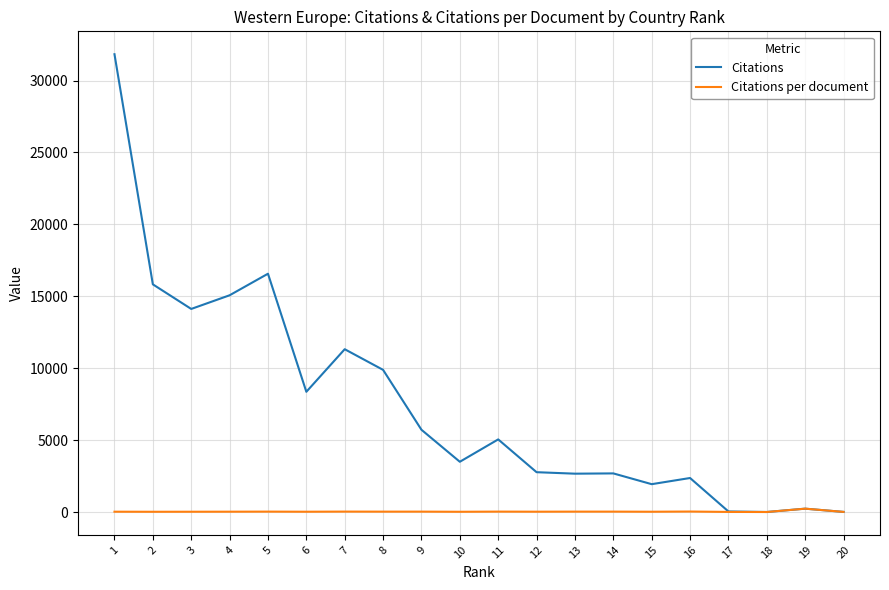

The value of Citations at 9 is 2445.4. True or false?

False